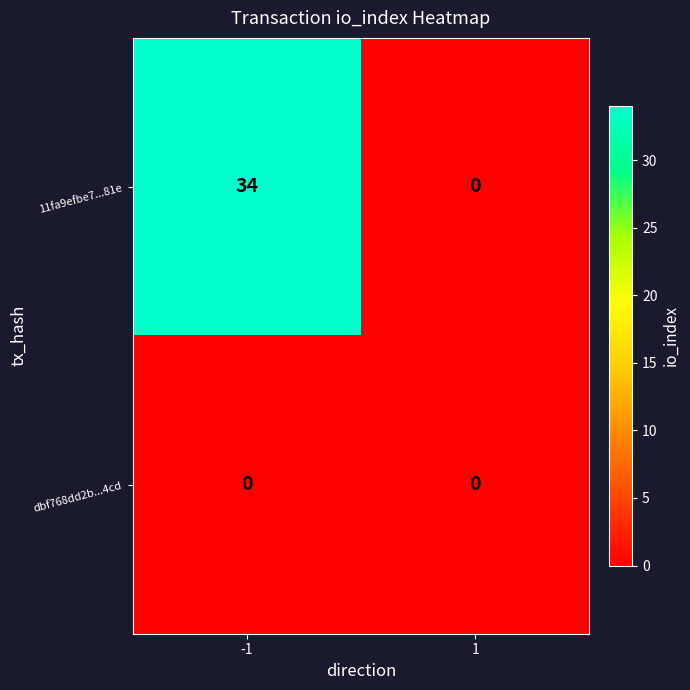

What is the maximum value for 11fa9efbe7...81e?

34